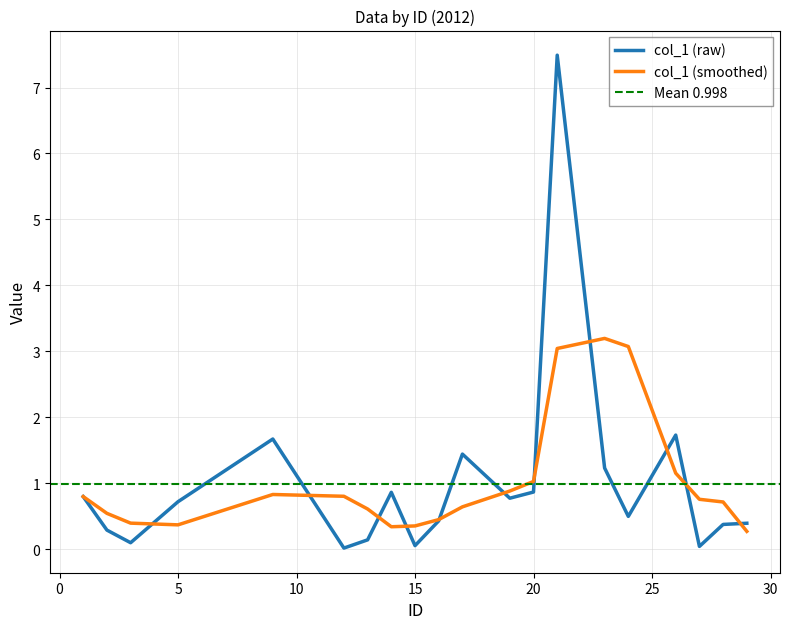

Is it true that the value at 2 is 0.3?

True